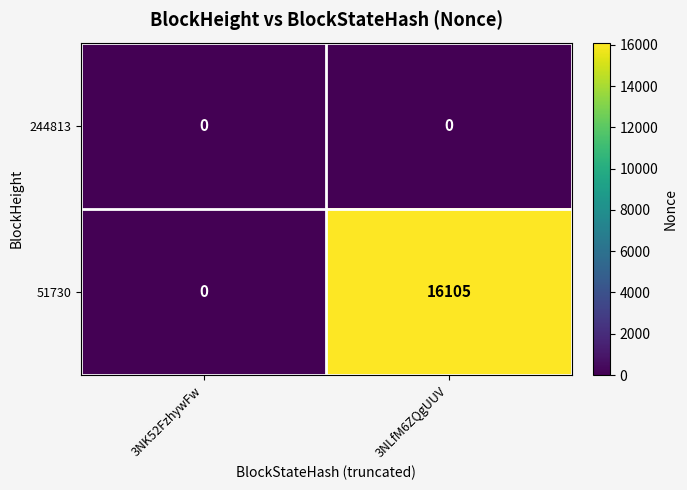

Rank the series by their average value, from highest to lowest.

51730, 244813